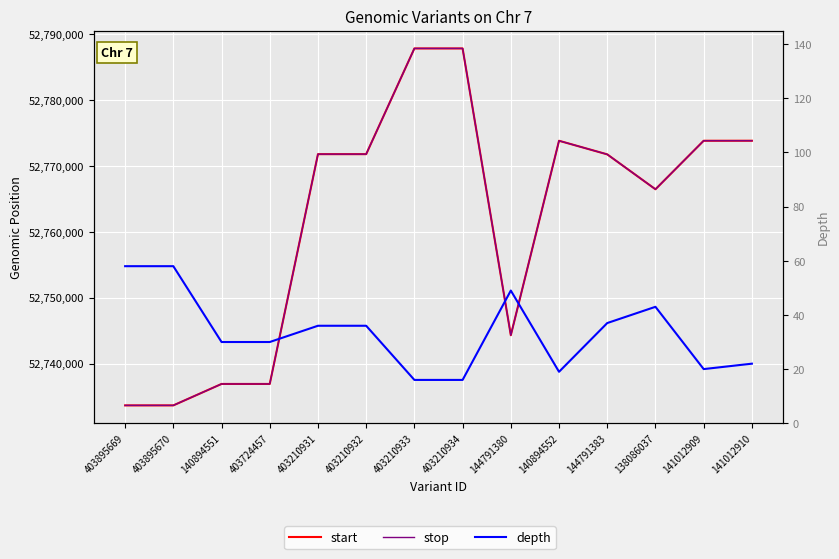

What value does the start series have at 403895669, to the nearest 50?

52733650